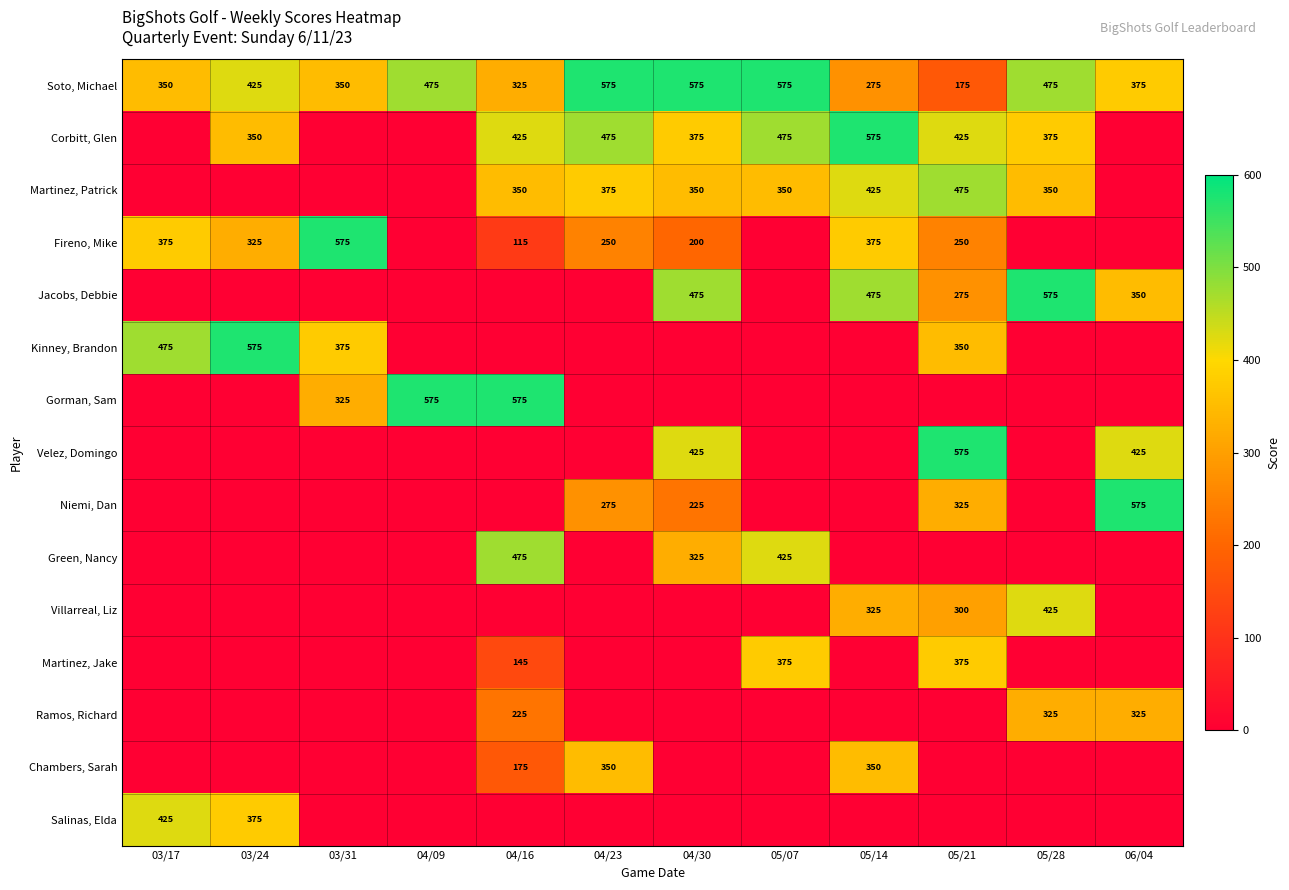

What is the greatest value displayed?

575